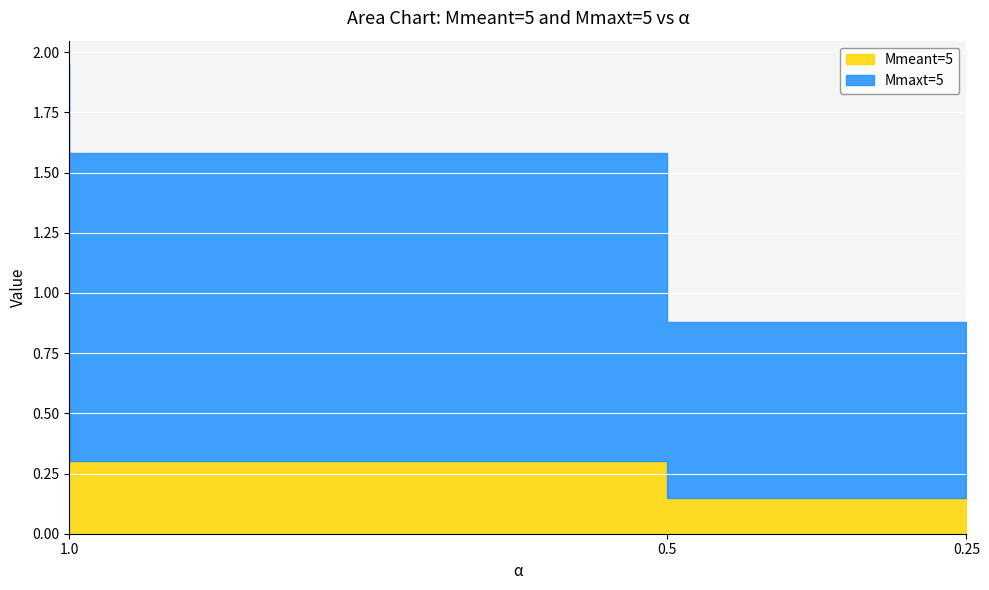

Which label corresponds to the largest value in the chart?

1.0